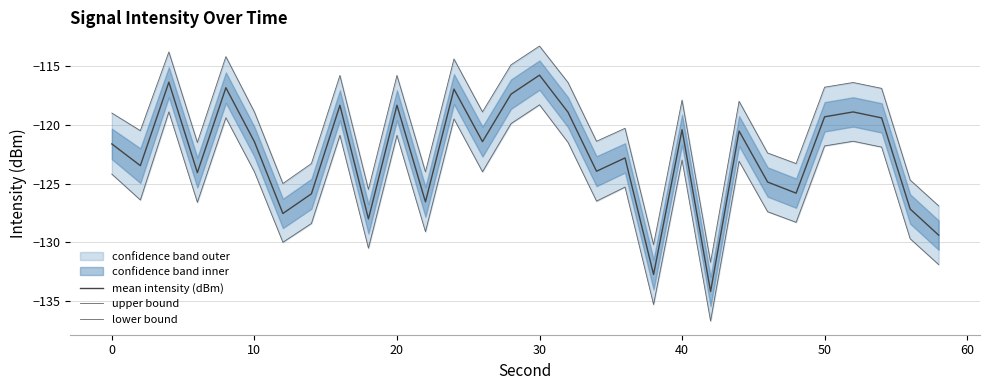

What is the maximum value for mean intensity (dBm)?

-115.8